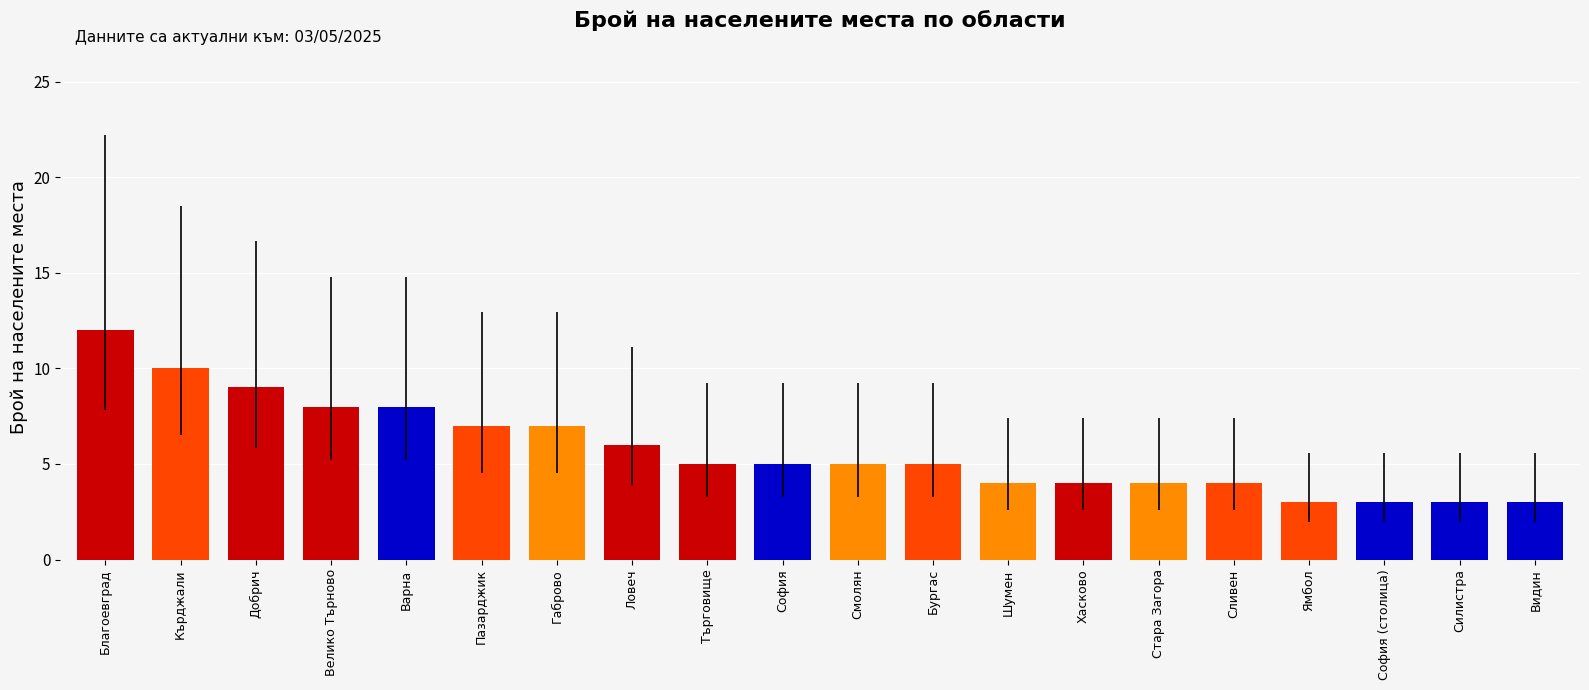

Reading left to right, transcribe all the data shown in this chart.

Благоевград=12	Кърджали=10	Добрич=9	Велико Търново=8	Варна=8	Пазарджик=7	Габрово=7	Ловеч=6	Търговище=5	София=5	Смолян=5	Бургас=5	Шумен=4	Хасково=4	Стара Загора=4	Сливен=4	Ямбол=3	София (столица)=3	Силистра=3	Видин=3